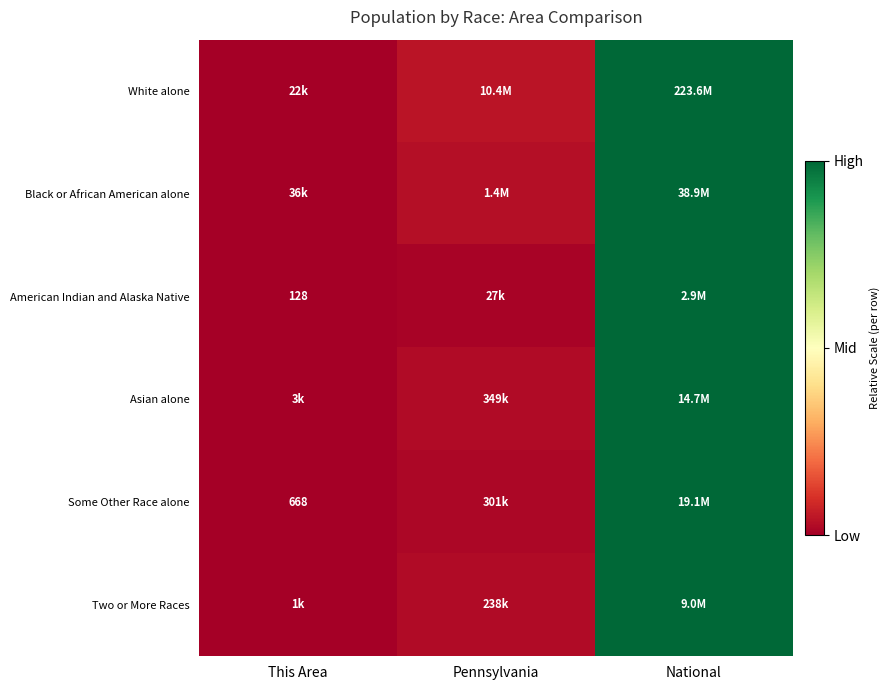

Where is Some Other Race alone nearest to the value 0?

This Area